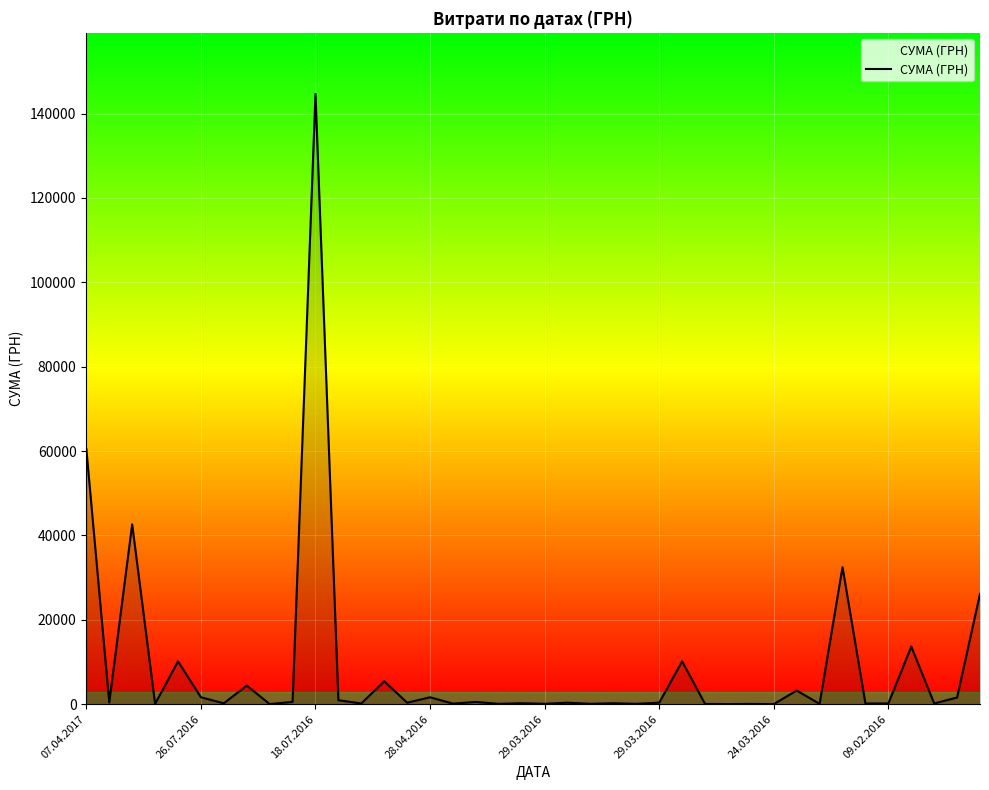

Does the chart have visible grid lines?

Yes